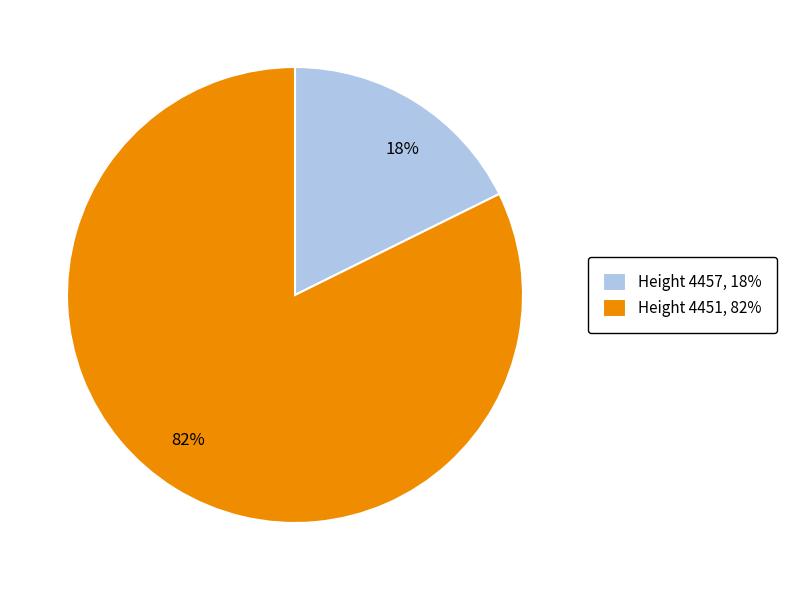

How many slices are in this pie chart?

2